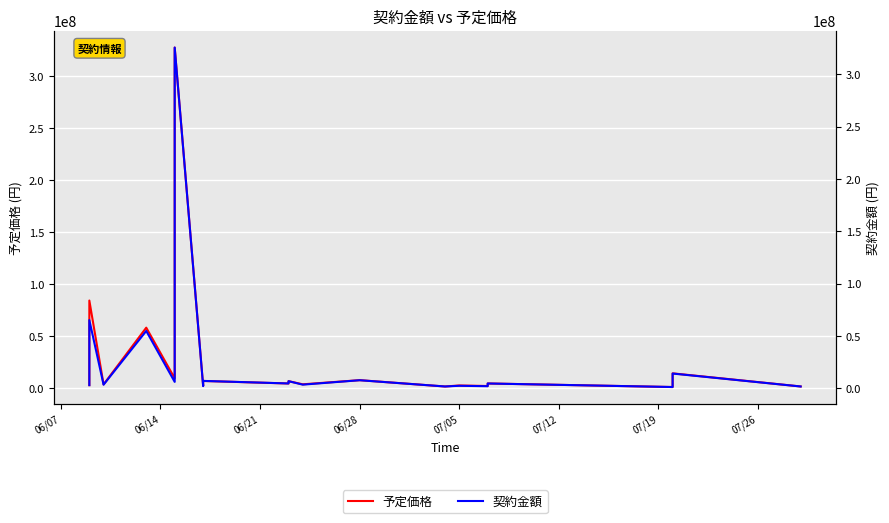

What is the smallest value displayed?

1122000